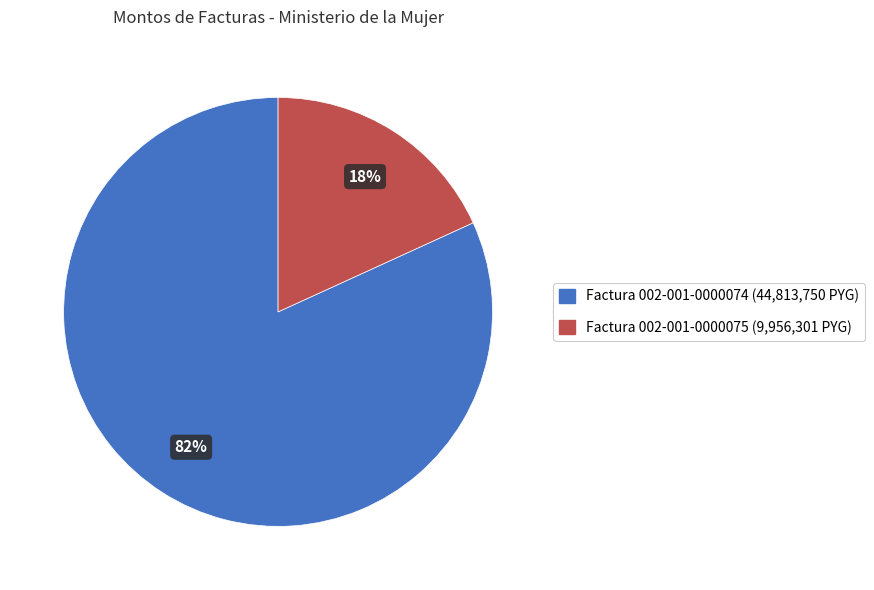

What is the smallest slice in the pie chart?

Factura 002-001-0000075